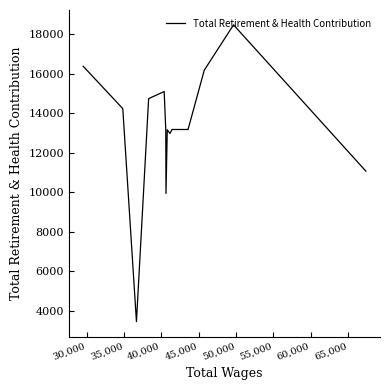

At which label does the data first exceed 13170?

30,000